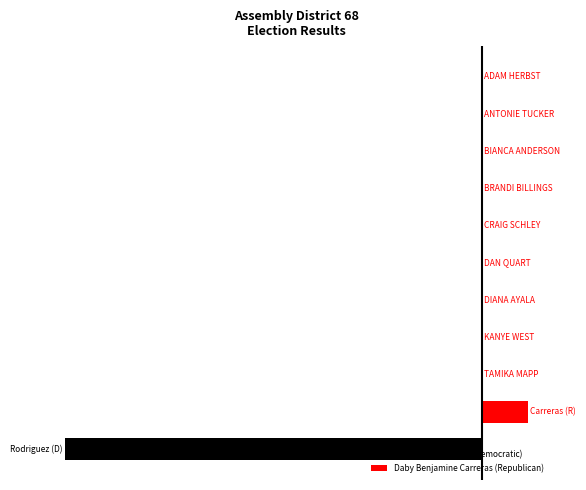

Reading left to right, what are all the values shown in this chart?

Robert J. Rodriguez (Democratic): 0=-41238	1=0	2=0	3=0	4=0	5=0	6=0	7=0	8=0	9=0	10=0
Daby Benjamine Carreras (Republican): 0=0	1=4608	2=3	3=2	4=1	5=1	6=1	7=1	8=1	9=1	10=1